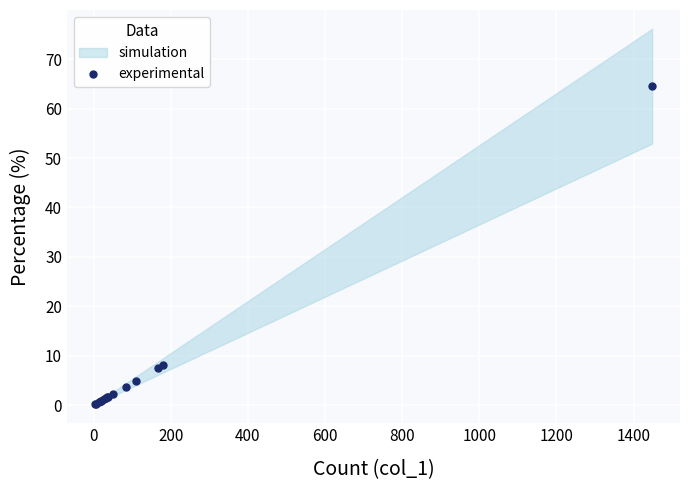

What is the average value?

6.6